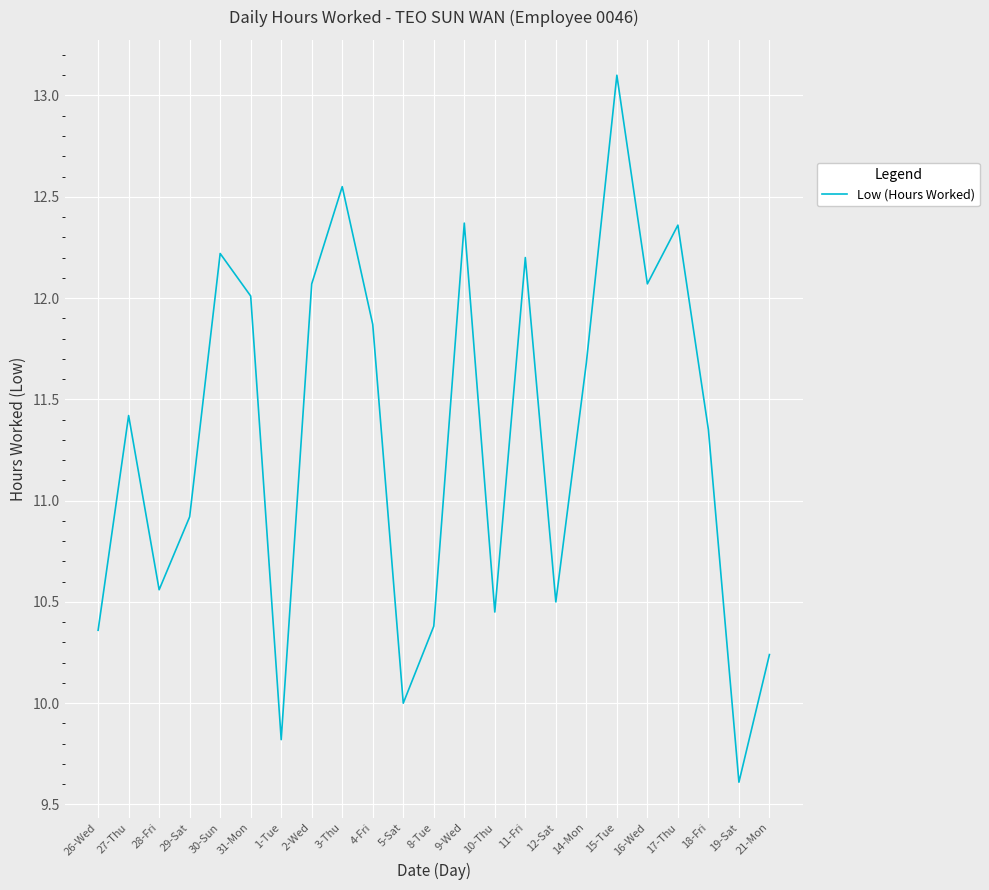

What is the ratio of the value at 3-Thu to the value at 26-Wed?

1.2